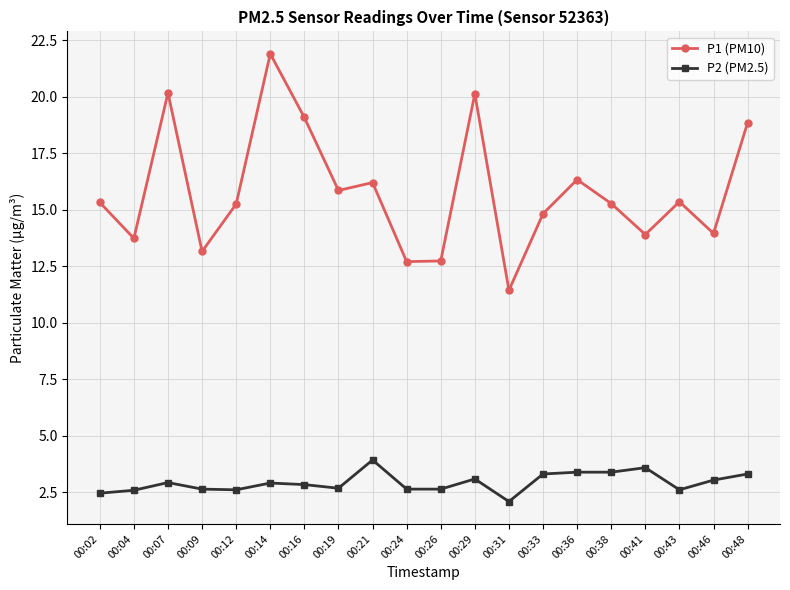

True or false: P1 (PM10) has more than 2 interior local peaks.

True